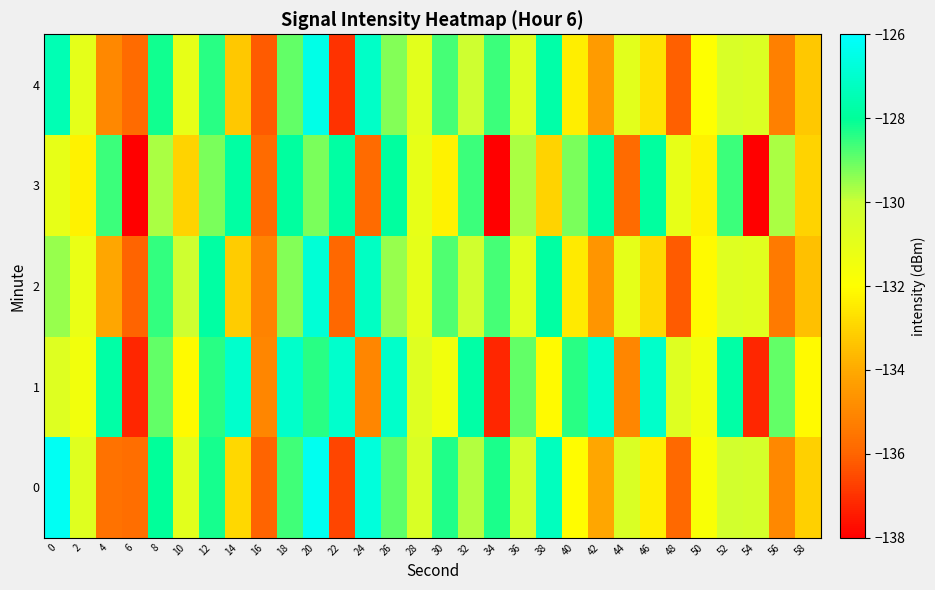

Reading left to right, transcribe all the data shown in this chart.

0: 0=-126.2	2=-130.8	4=-135.7	6=-135.7	8=-128.0	10=-130.9	12=-128.2	14=-132.9	16=-136.0	18=-128.7	20=-126.3	22=-136.6	24=-126.7	26=-128.9	28=-130.5	30=-128.3	32=-129.8	34=-128.3	36=-130.4	38=-127.3	40=-132.1	42=-134.1	44=-130.5	46=-132.4	48=-135.9	50=-131.8	52=-130.2	54=-130.3	56=-135.0	58=-133.1
1: 0=-130.7	2=-131.5	4=-127.7	6=-137.2	8=-129.0	10=-132.1	12=-128.4	14=-127.0	16=-135.0	18=-127.1	20=-128.4	22=-127.0	24=-135.0	26=-127.1	28=-130.7	30=-131.5	32=-127.7	34=-137.2	36=-129.0	38=-132.1	40=-128.4	42=-127.0	44=-135.0	46=-127.1	48=-130.7	50=-131.5	52=-127.7	54=-137.2	56=-129.0	58=-132.1
2: 0=-129.5	2=-131.2	4=-134.1	6=-136.0	8=-128.5	10=-130.1	12=-127.8	14=-133.2	16=-135.1	18=-129.3	20=-126.8	22=-135.9	24=-127.2	26=-129.5	28=-131.0	30=-128.8	32=-130.2	34=-128.7	36=-130.9	38=-127.8	40=-132.5	42=-134.6	44=-131.0	46=-132.9	48=-136.2	50=-132.1	52=-130.7	54=-130.8	56=-135.4	58=-133.5
3: 0=-131.1	2=-132.3	4=-128.6	6=-138.0	8=-129.7	10=-133.0	12=-129.2	14=-127.8	16=-135.8	18=-127.9	20=-129.2	22=-127.8	24=-135.8	26=-127.9	28=-131.1	30=-132.3	32=-128.6	34=-138.0	36=-129.7	38=-133.0	40=-129.2	42=-127.8	44=-135.8	46=-127.9	48=-131.1	50=-132.3	52=-128.6	54=-138.0	56=-129.7	58=-133.0
4: 0=-127.5	2=-131.0	4=-135.0	6=-135.8	8=-128.2	10=-131.1	12=-128.4	14=-133.3	16=-136.2	18=-129.0	20=-126.5	22=-137.0	24=-127.1	26=-129.3	28=-130.9	30=-128.7	32=-130.1	34=-128.6	36=-130.7	38=-127.7	40=-132.4	42=-134.4	44=-130.9	46=-132.7	48=-136.1	50=-132.0	52=-130.5	54=-130.6	56=-135.2	58=-133.3